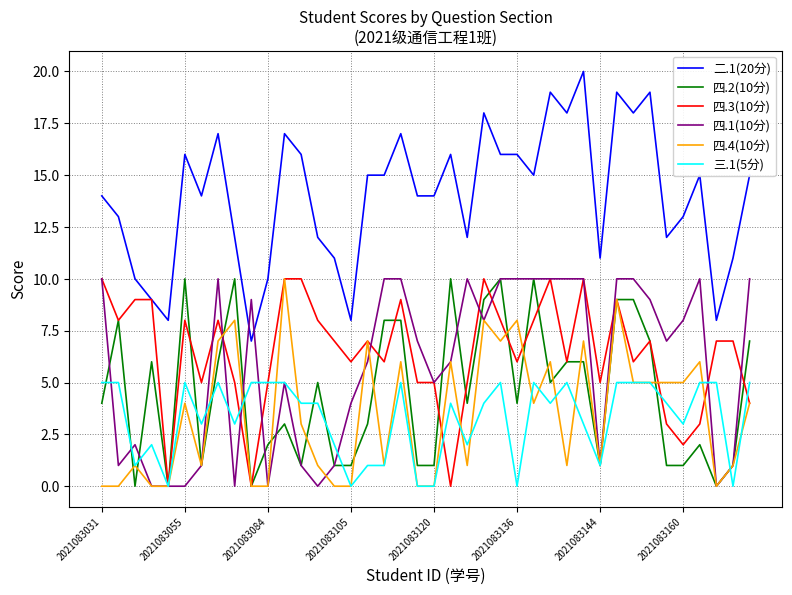

True or false: 三.1(5分) and 二.1(20分) cross at least once.

False